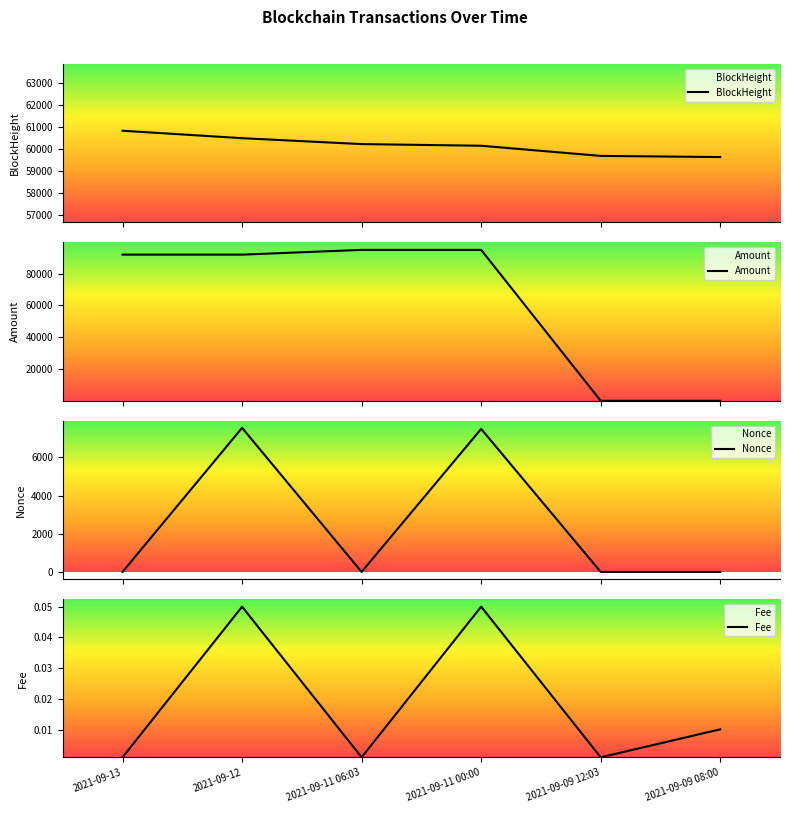

Reading left to right, extract all data points from this chart.

BlockHeight: 60827.0	60487.0	60218.0	60142.0	59679.0	59627.0
Amount: 91999.9	91999.9	94999.9	94999.9	8.0	9.0
Nonce: 2.0	7552.0	1.0	7497.0	0.0	0.0
Fee: 0.0	0.1	0.0	0.1	0.0	0.0